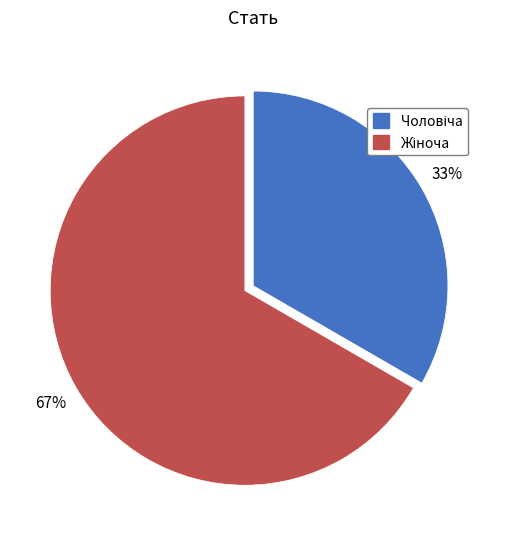

Is there a majority slice in this chart?

Yes